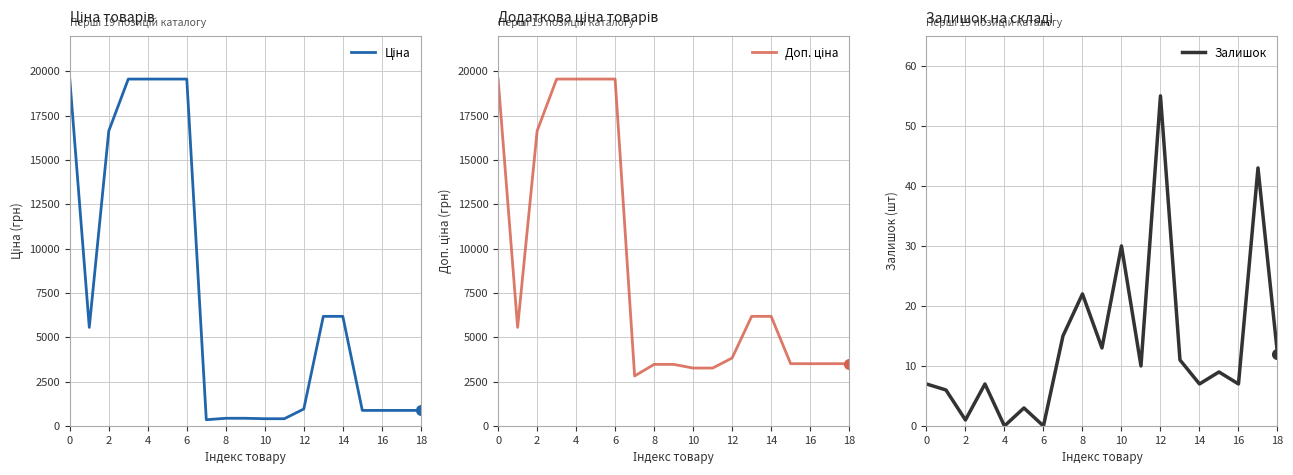

The Залишок series shows -22 at 4. True or false?

False